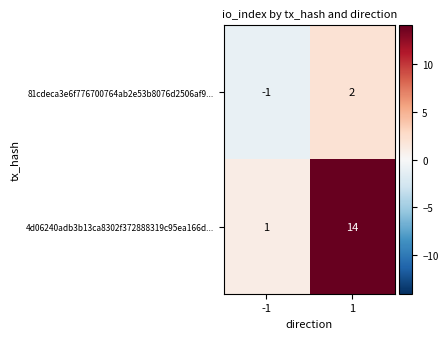

At which category does the chart reach its peak across all series?

1